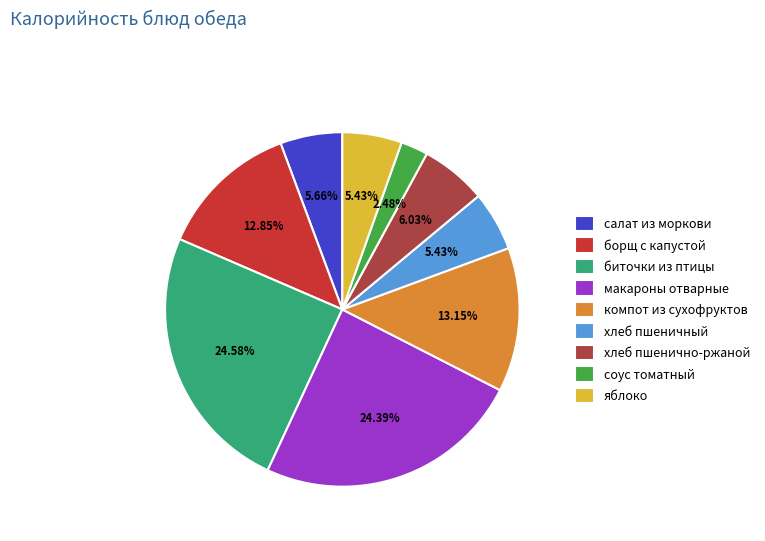

The хлеб пшеничный slice represents 5% of the pie. True or false?

True